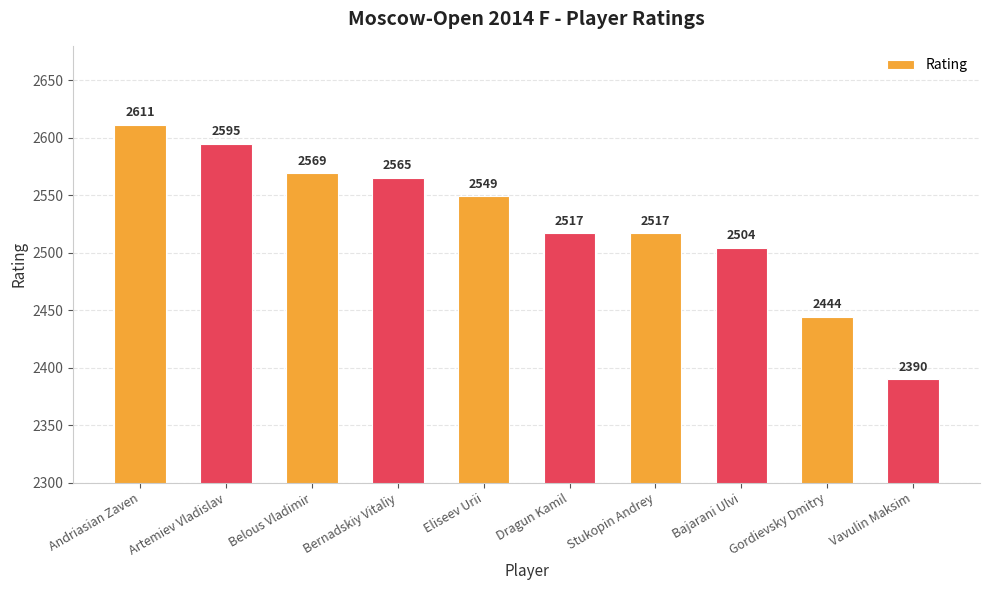

What is the smallest value displayed?

2390